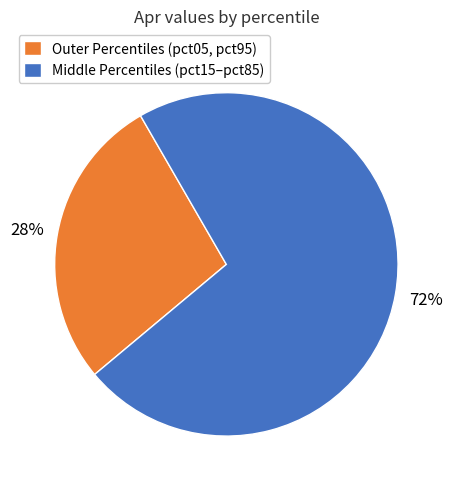

Is it true that Outer Percentiles (pct05, pct95) is 18% of the pie?

False